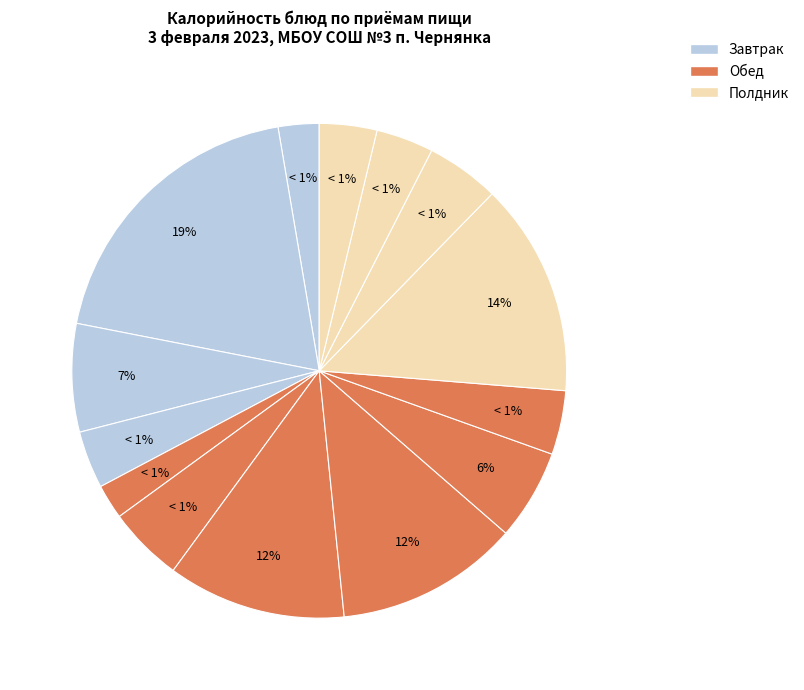

Is there any slice that represents more than half of the pie?

No